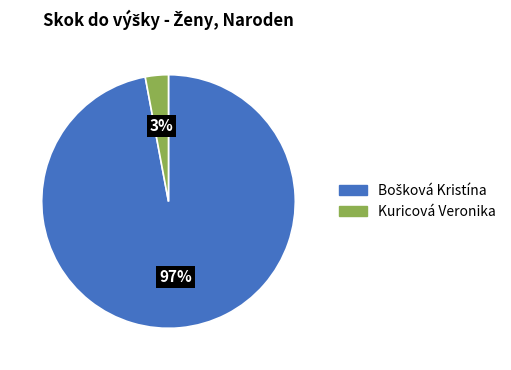

Does Kuricová Veronika represent more than half of the total?

No